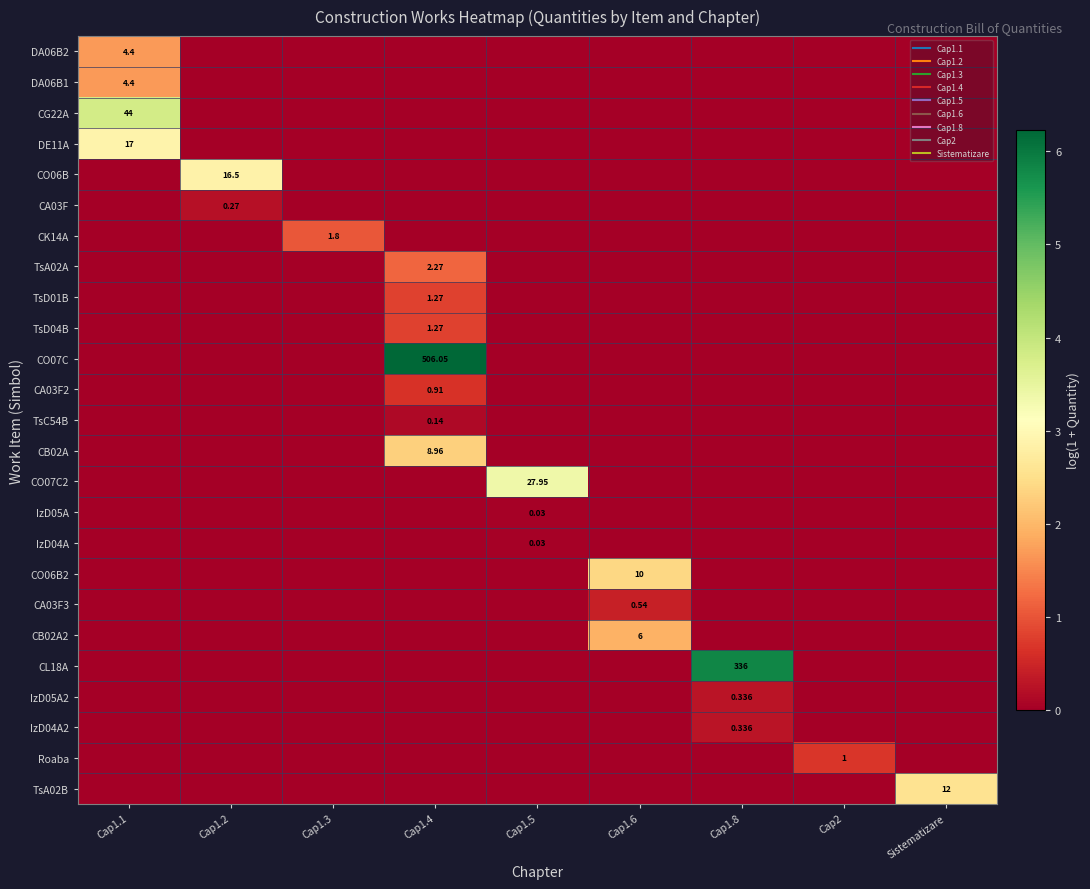

At which category is the sum across all series the highest?

Cap1.4